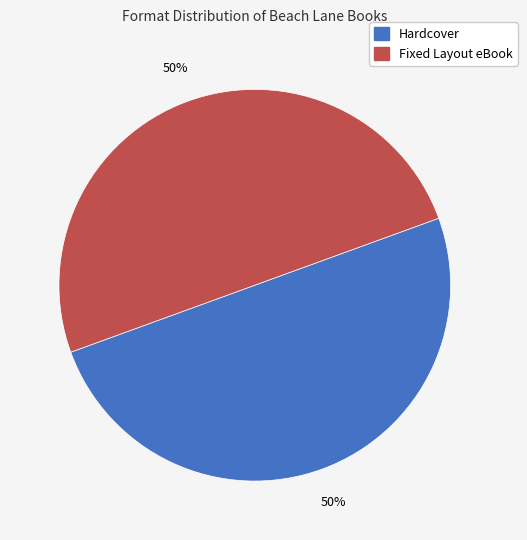

Is it true that Hardcover is 50% of the pie?

True